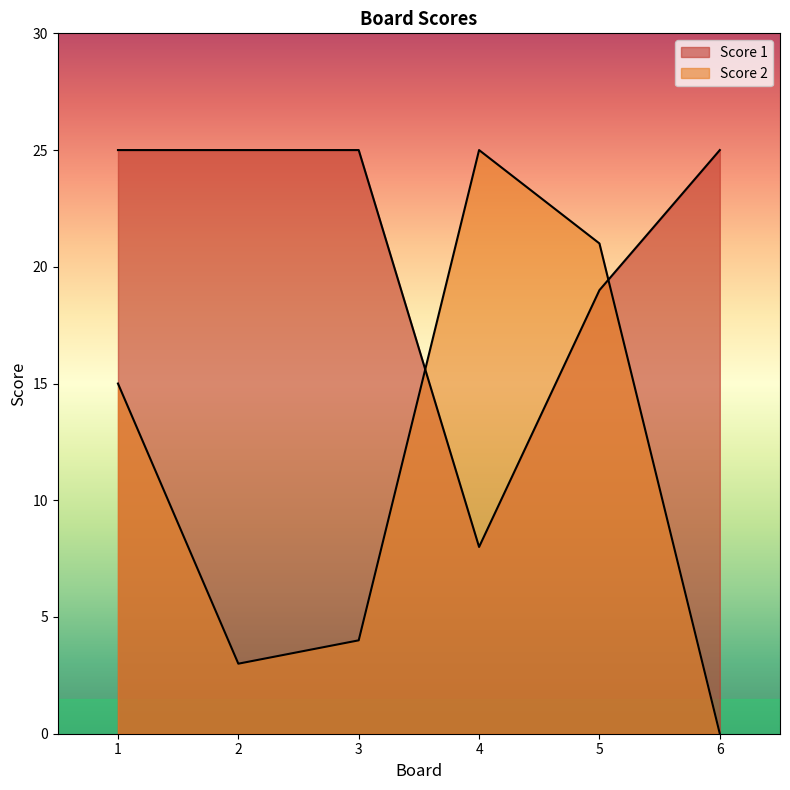

Rank the categories by Score 1 value from highest to lowest.

1, 2, 3, 6, 5, 4